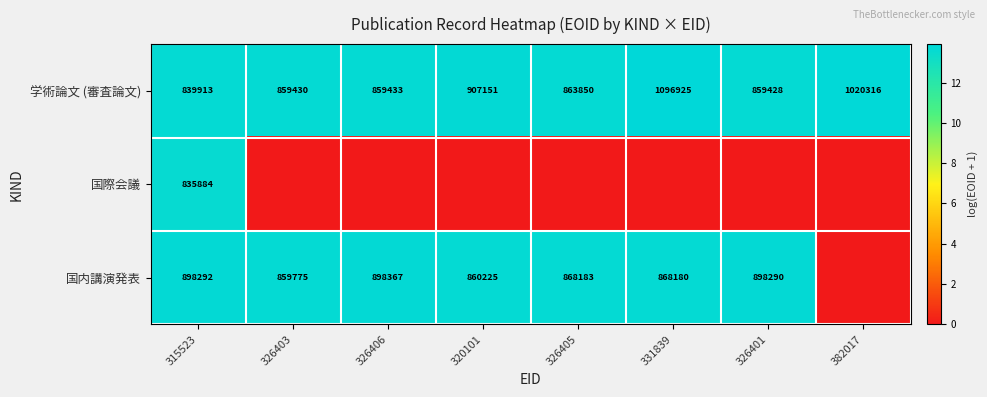

What is the highest value of the 学術論文 (審査論文) series?

1096925